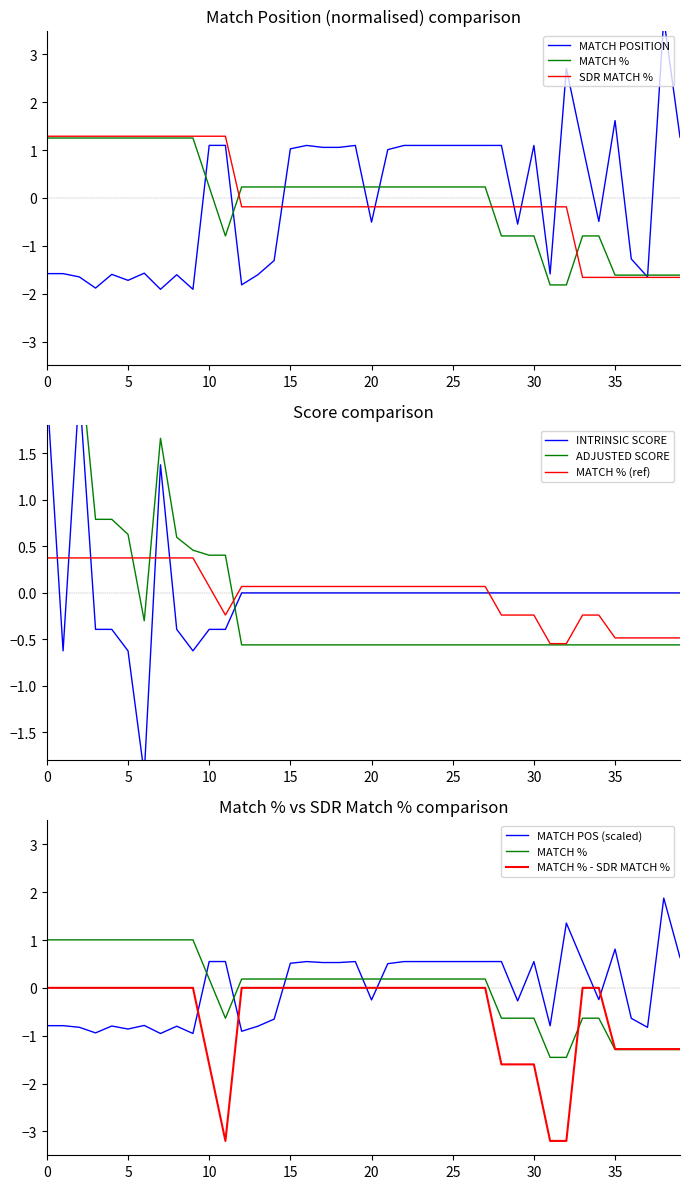

What is the label of the 14th point from the left?

13